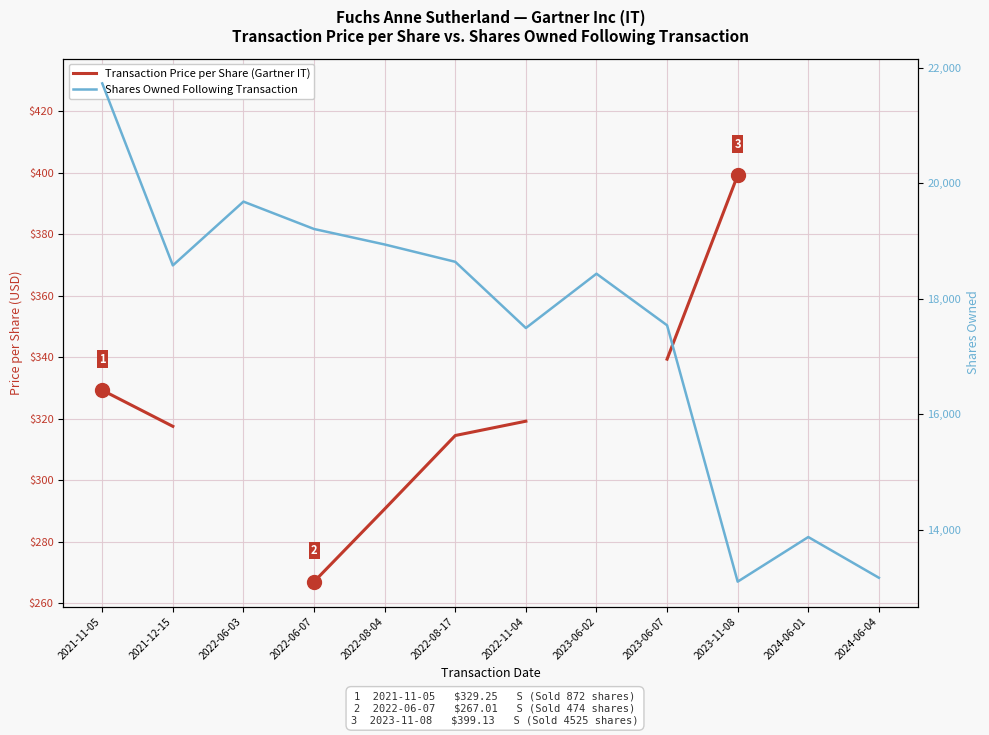

What position from the left is 2022-08-17?

6